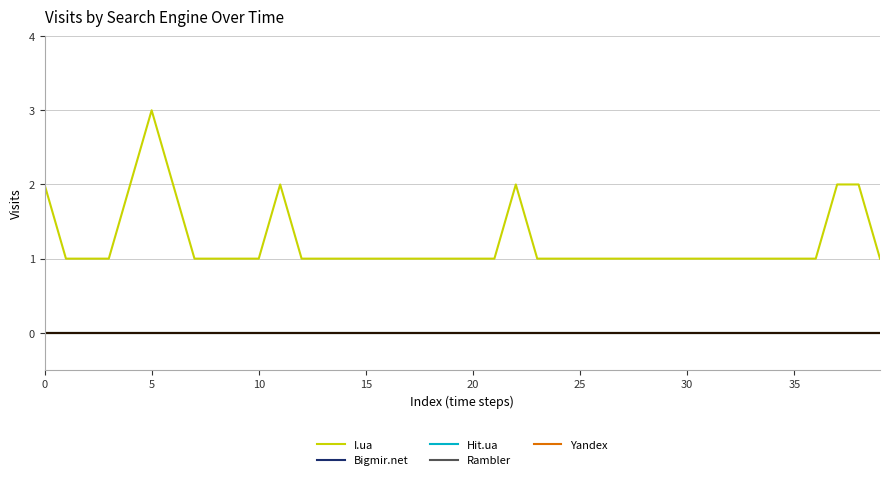

True or false: I.ua and Bigmir.net cross at least once.

False